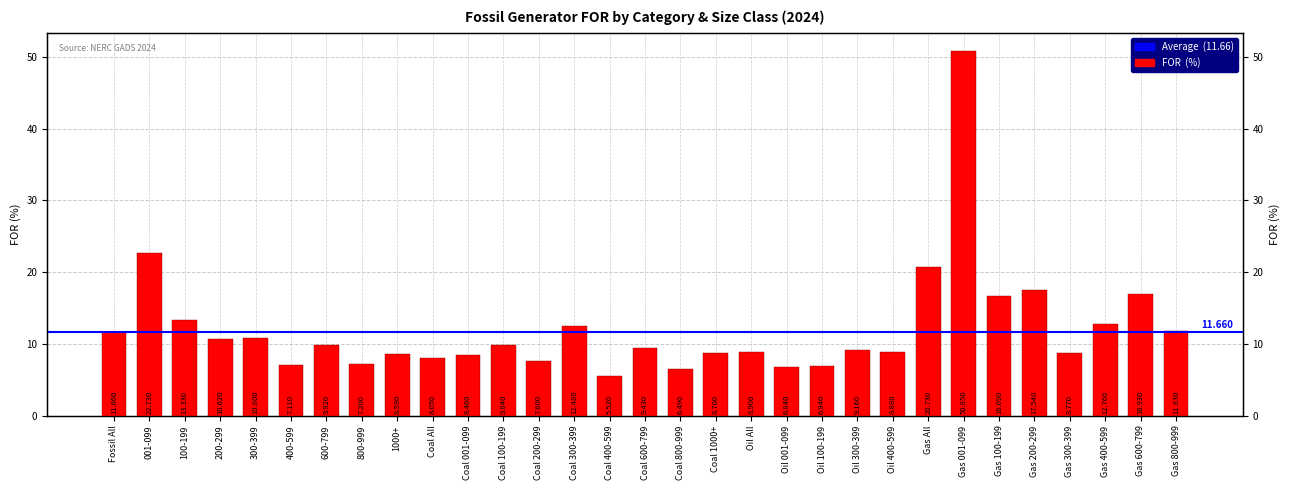

What is the label of the 2nd bar from the left?

001-099